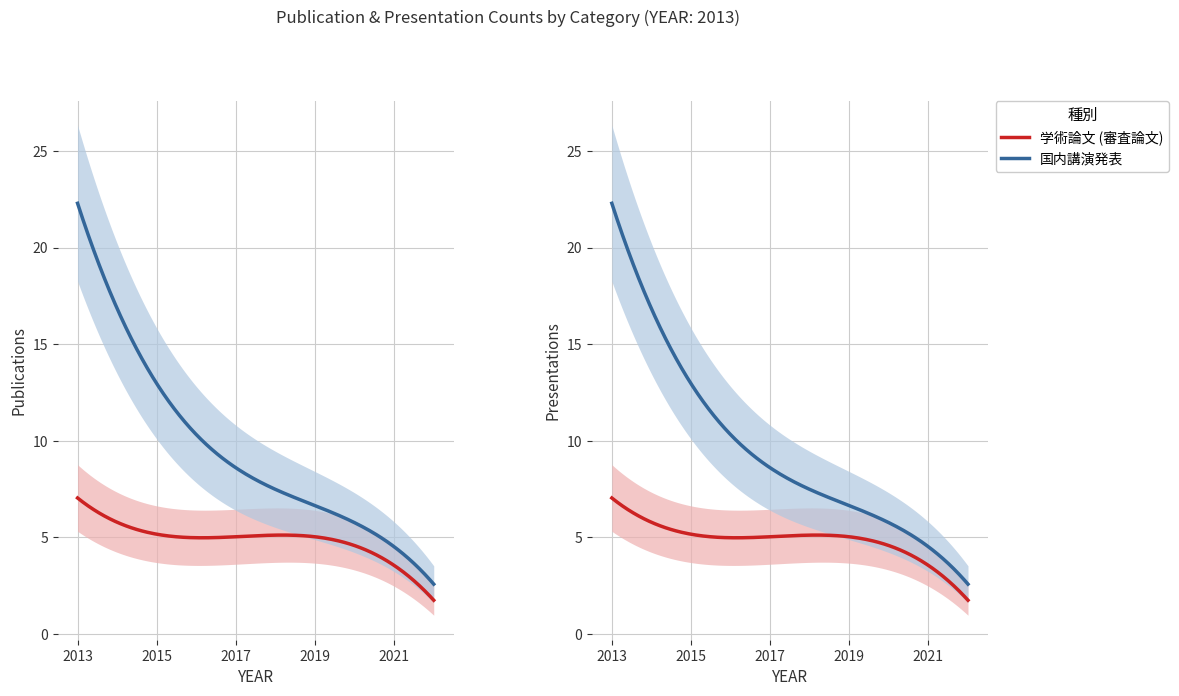

How many categories are shown in the chart?

10